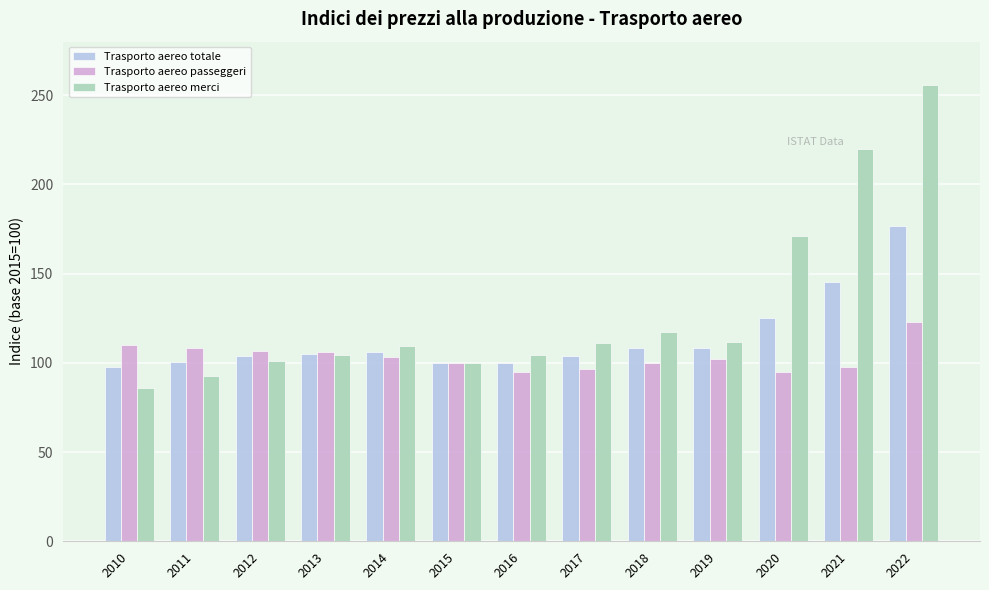

Which series changed the most between 2012 and 2016?

Trasporto aereo passeggeri